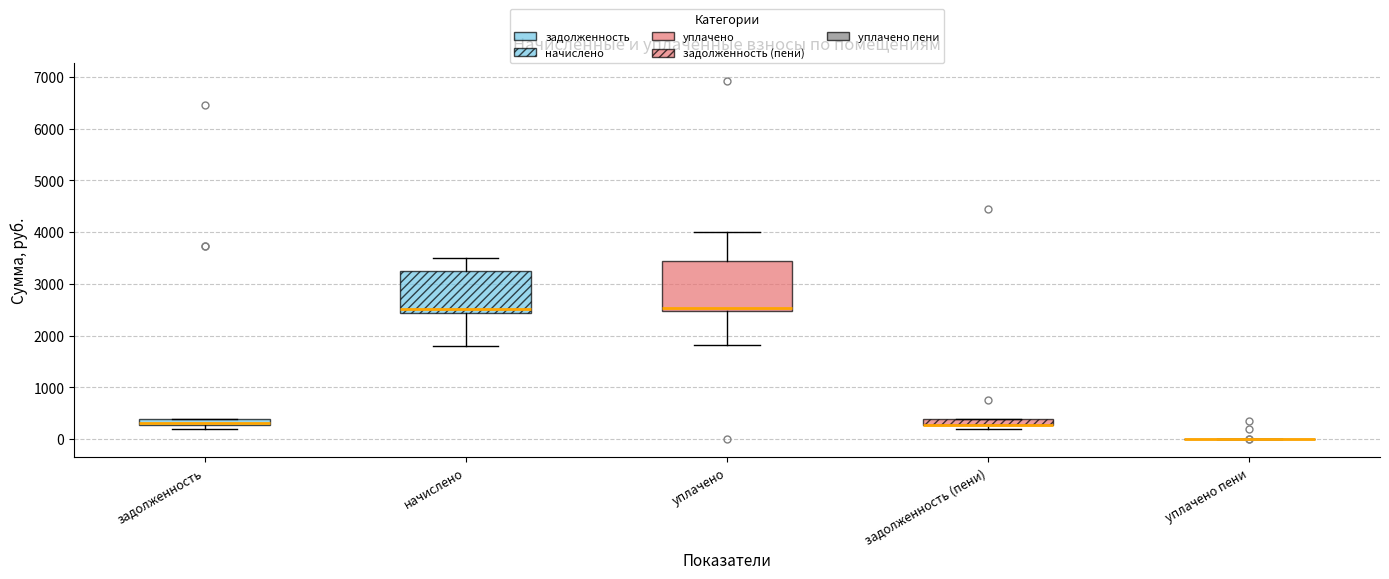

Comparing the boxes themselves (not the whiskers), which one is the tallest?

уплачено